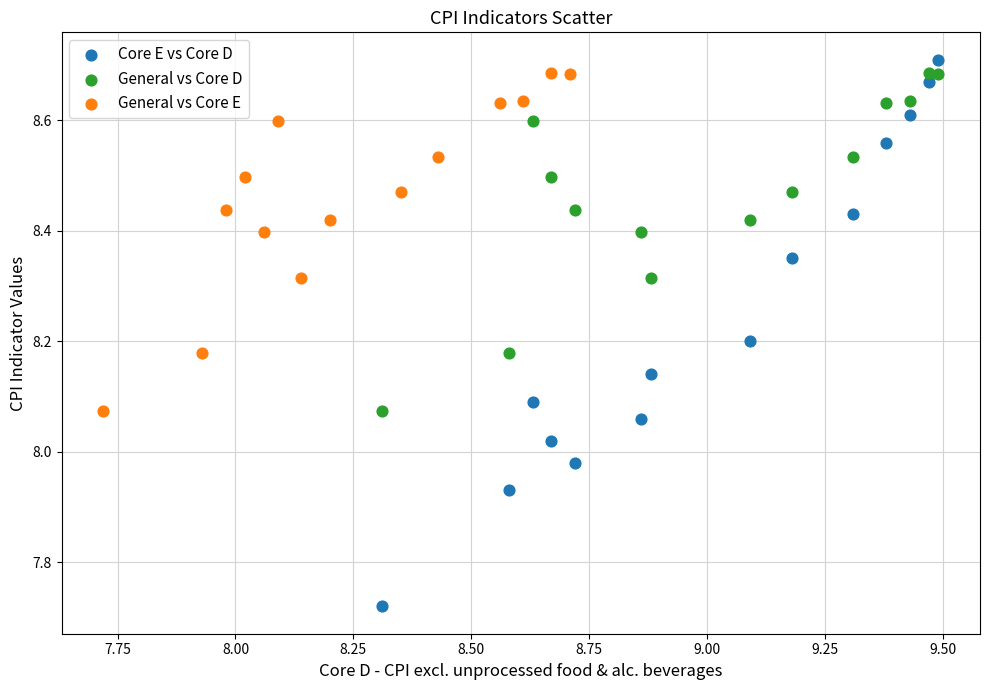

Which series has the widest spread of Y values?

Core E vs Core D